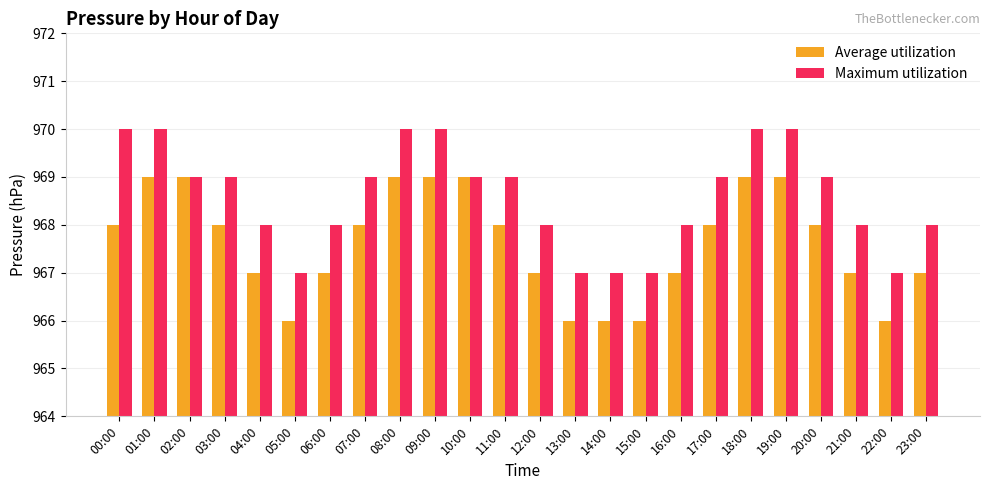

Rank the series by their maximum value, from highest to lowest.

Maximum utilization, Average utilization